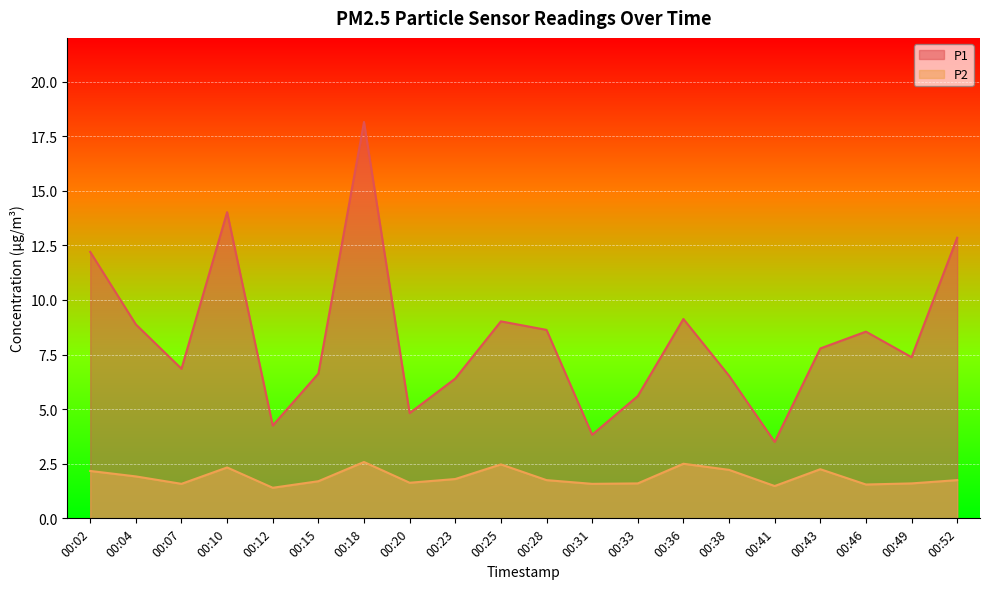

Is the value of P1 at 00:04 greater than the value of P2 at 00:38?

Yes